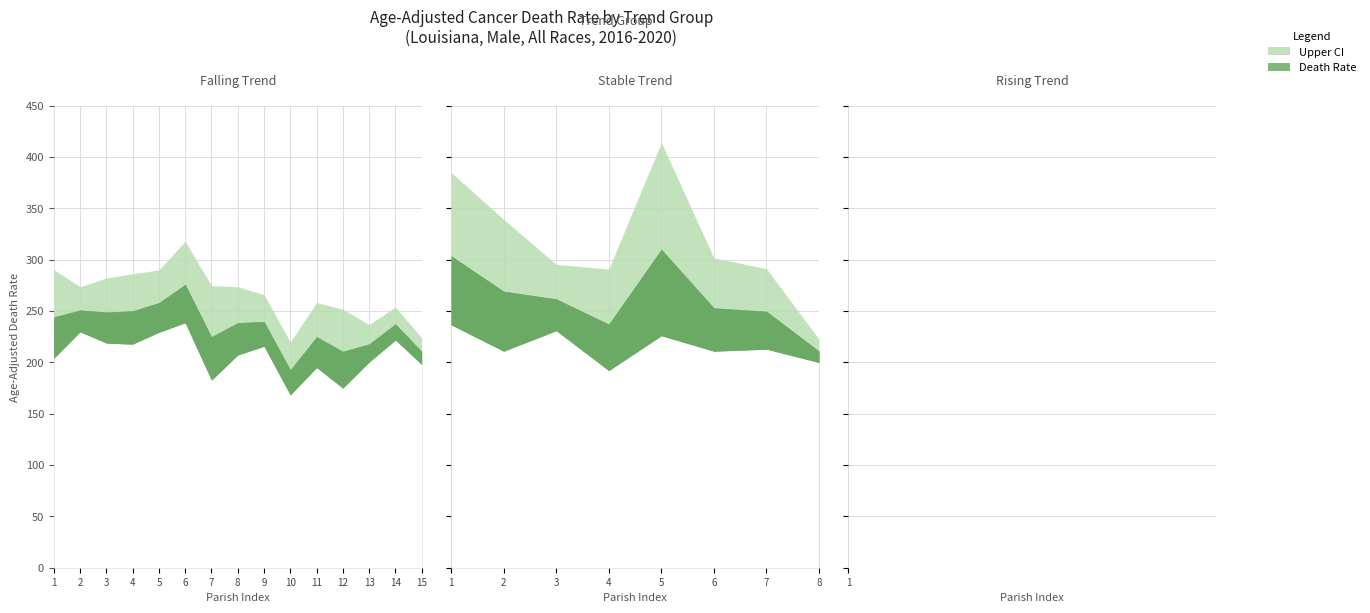

What is the difference between the highest and lowest values at 11?

63.4